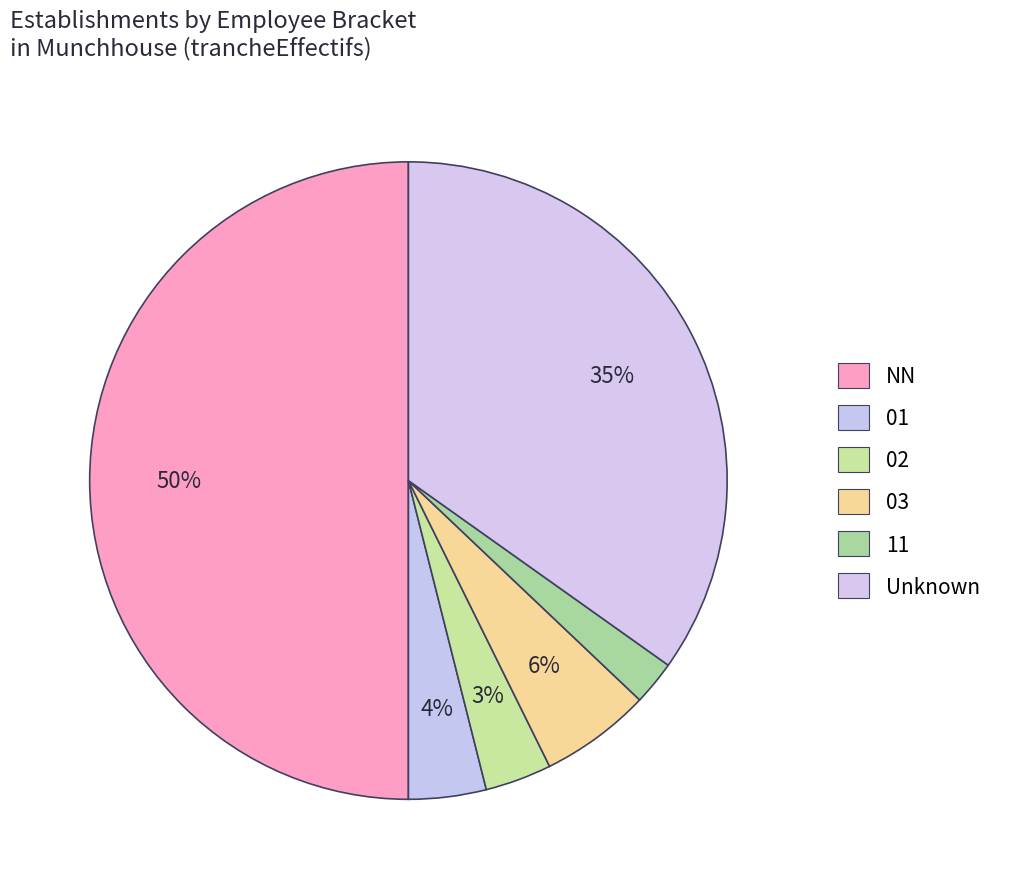

Which slice is the smallest?

11